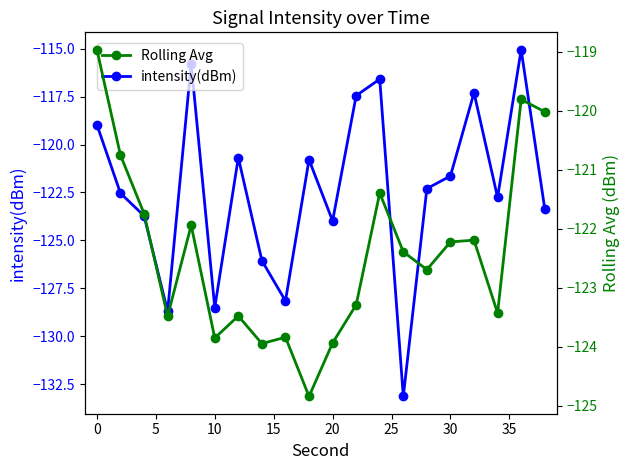

True or false: intensity(dBm) has more than 0 points higher than both neighbors.

True